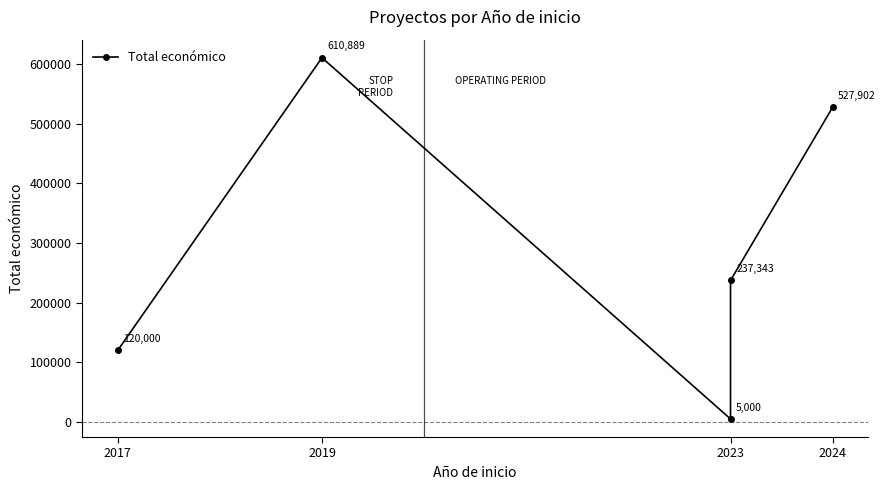

What is the sum of the values at 2023 and 2019?

615889